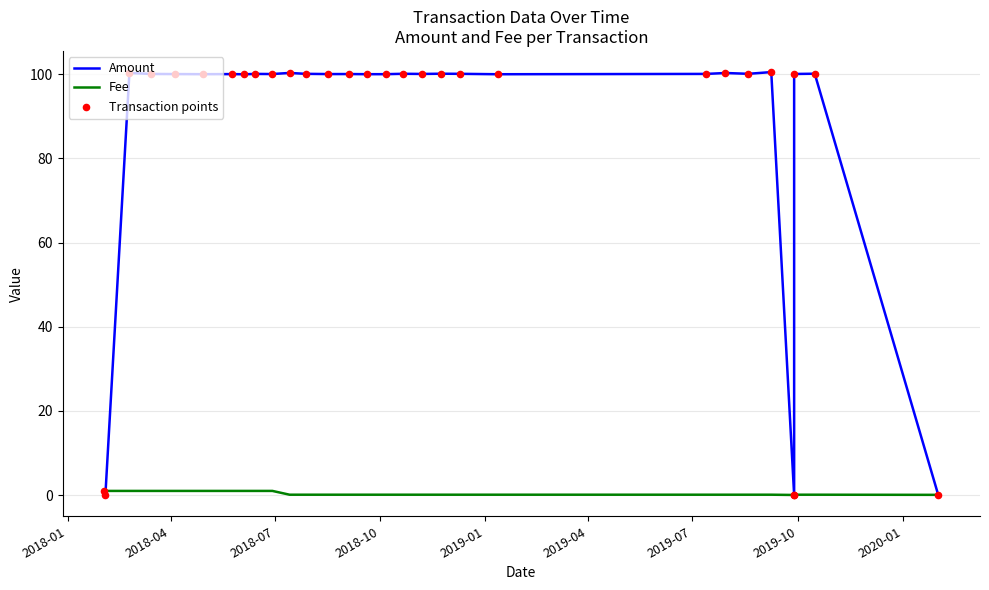

At how many categories does at least one series exceed 7?

25